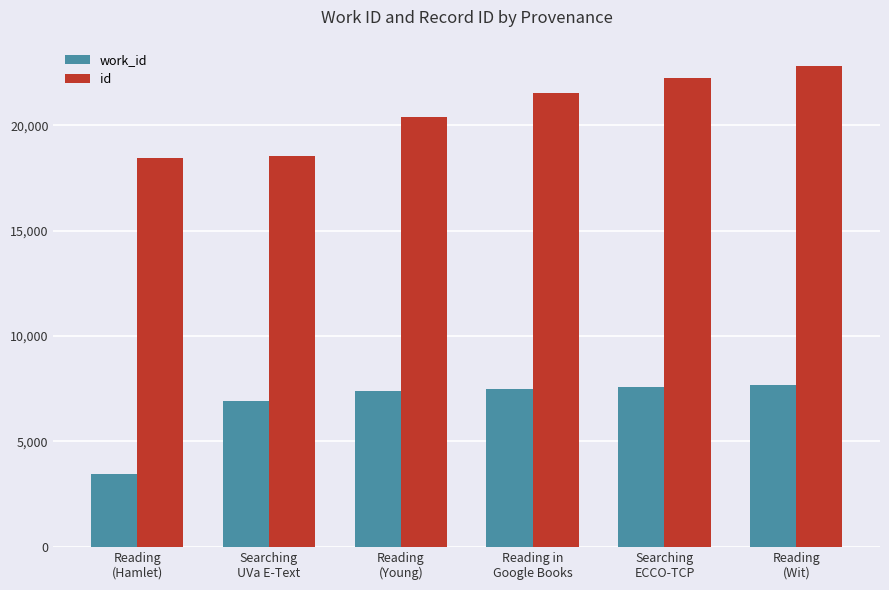

At which label is work_id closest to 5578?

Searching
UVa E-Text